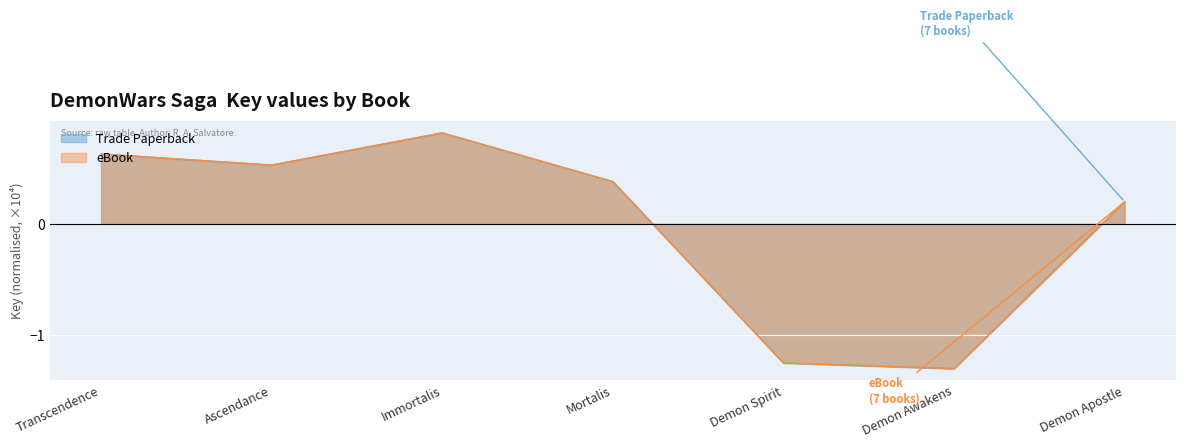

How many data points in Trade Paperback are above 0?

5